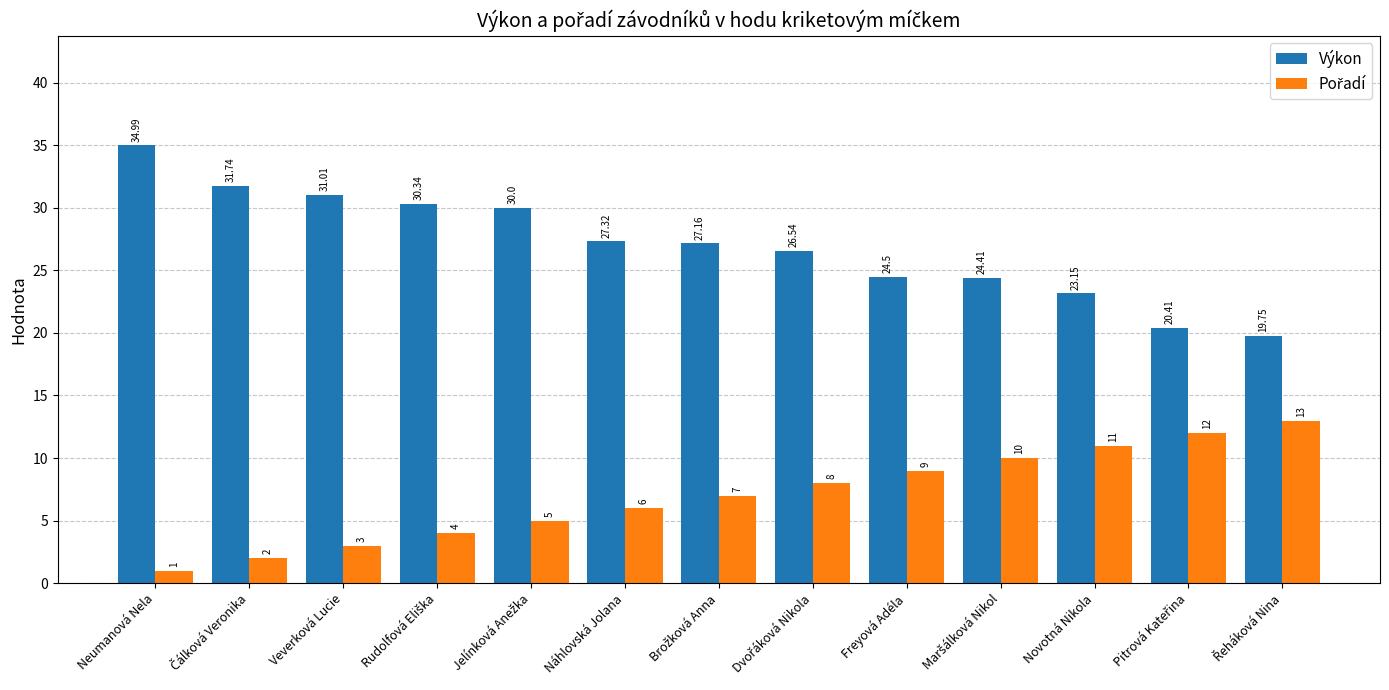

What is the total value across all series at Veverková Lucie?

34.0